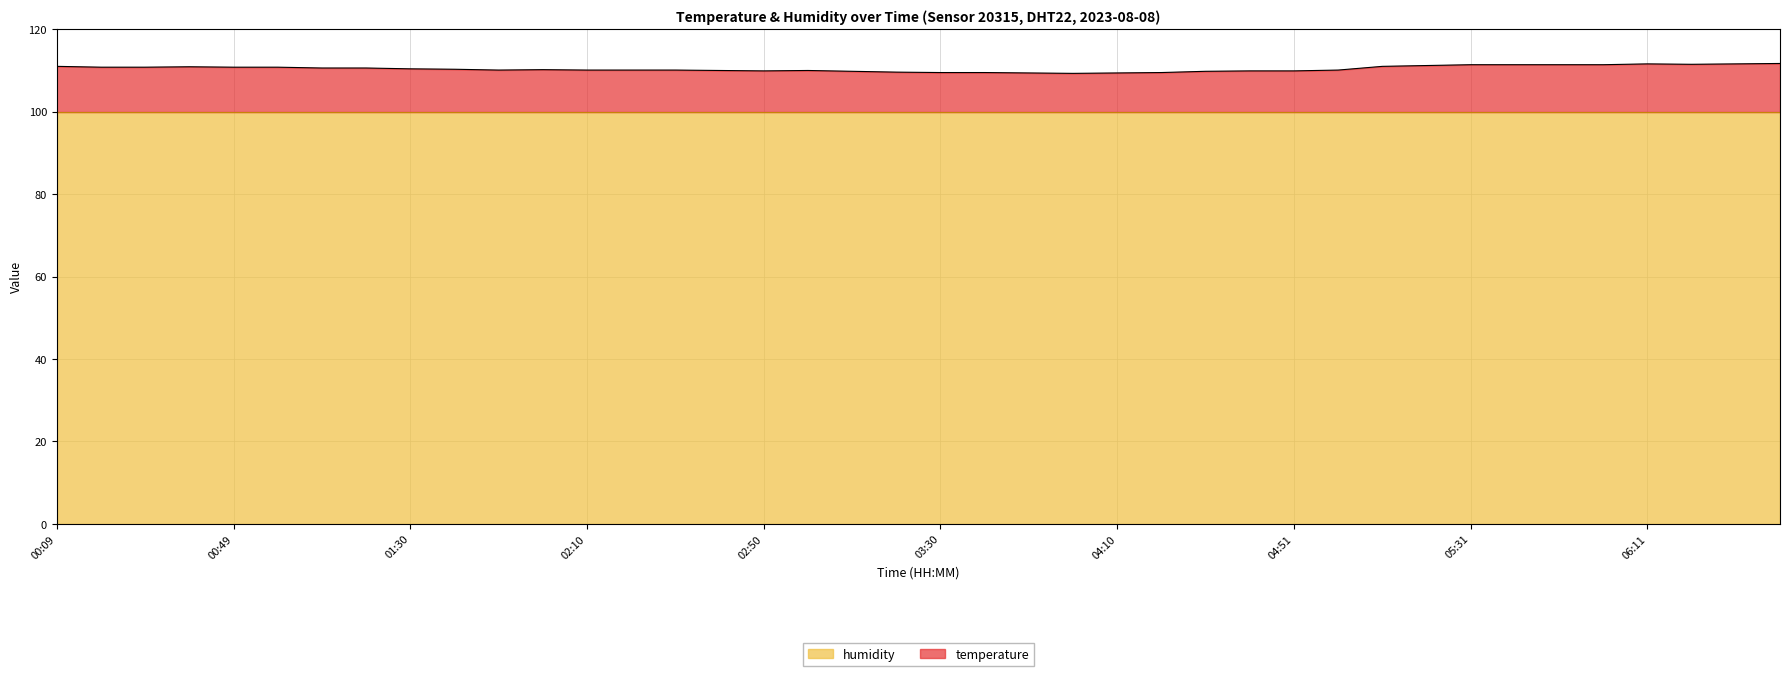

At which category does the chart reach its minimum across all series?

04:00